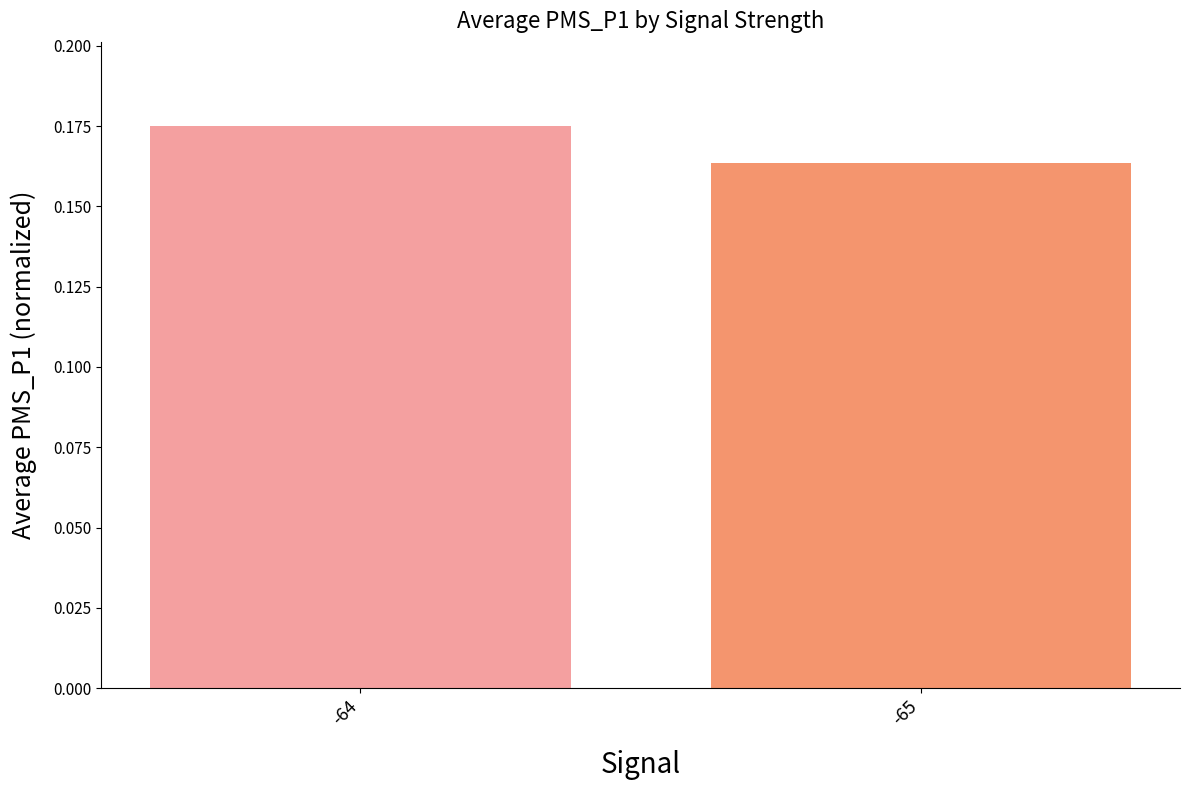

List the labels in order of value, smallest first.

-65, -64